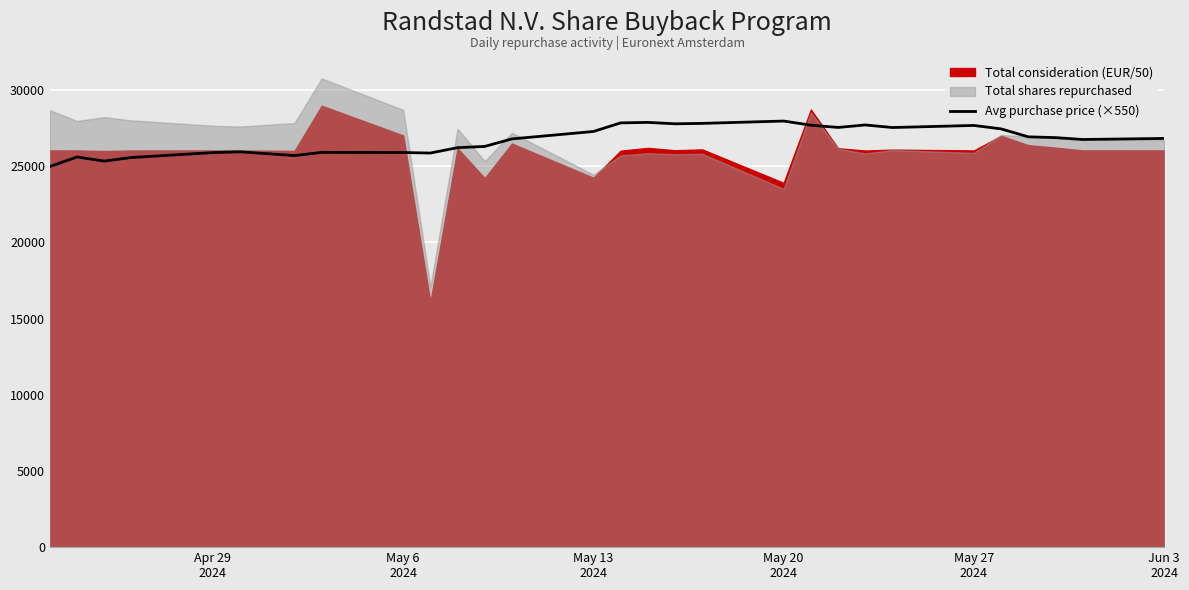

What is the minimum value for Avg purchase price (×550)?

24971.9